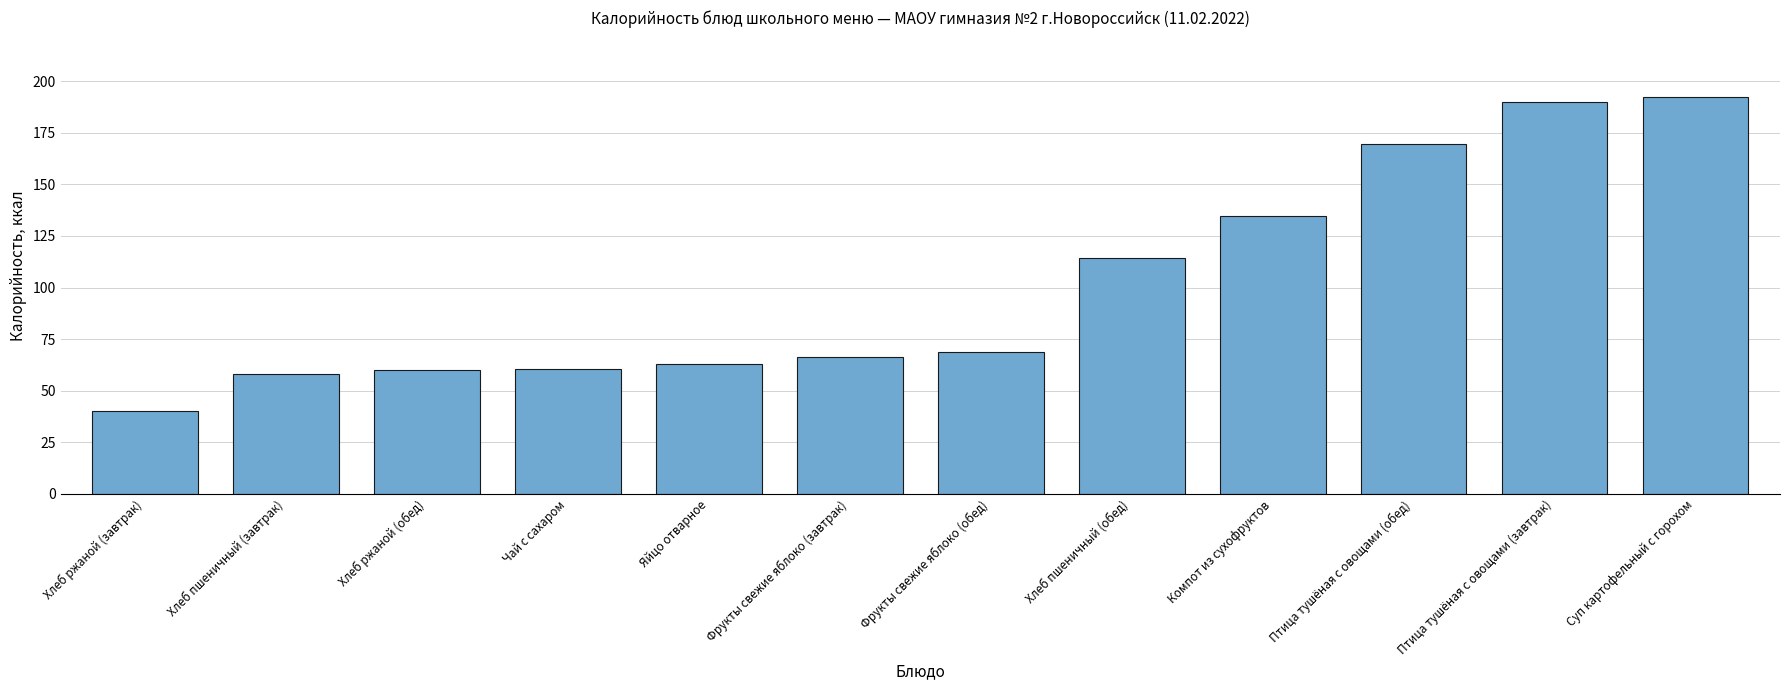

What is the difference between the second highest and second lowest values?

131.4